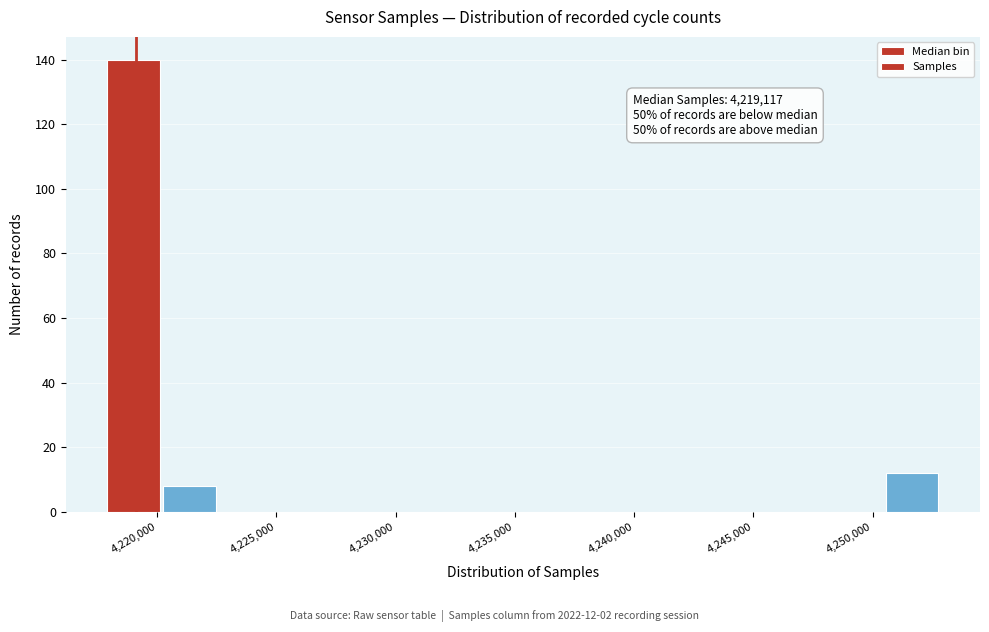

Which range on the x-axis has the tallest bar?

4218000 to 4220000